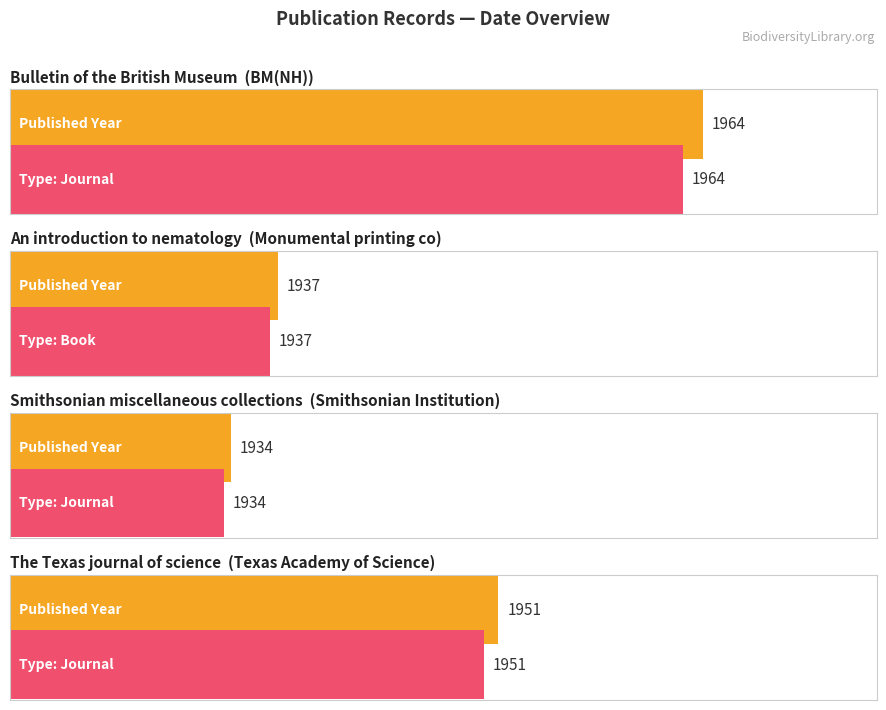

Reading left to right, extract all data points from this chart.

Bulletin of the British Museum=1964	An introduction to nematology=1937	Smithsonian miscellaneous collections=1934	The Texas journal of science=1951